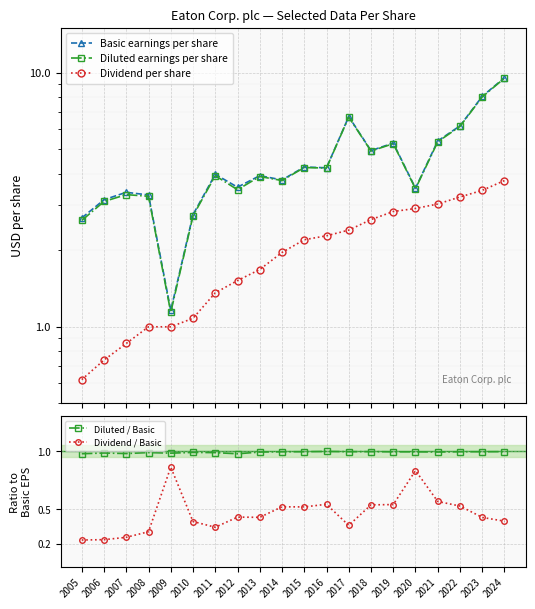

Is the value of Basic earnings per share at 2024 greater than the value of Dividend / Basic at 2015?

Yes